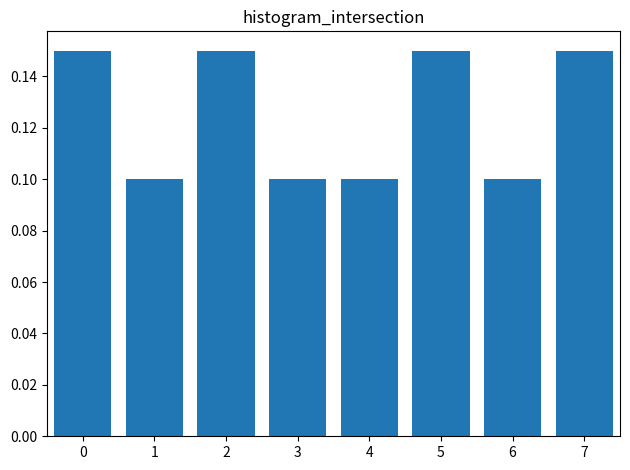

True or false: the data shows 0.2 at 1.

False